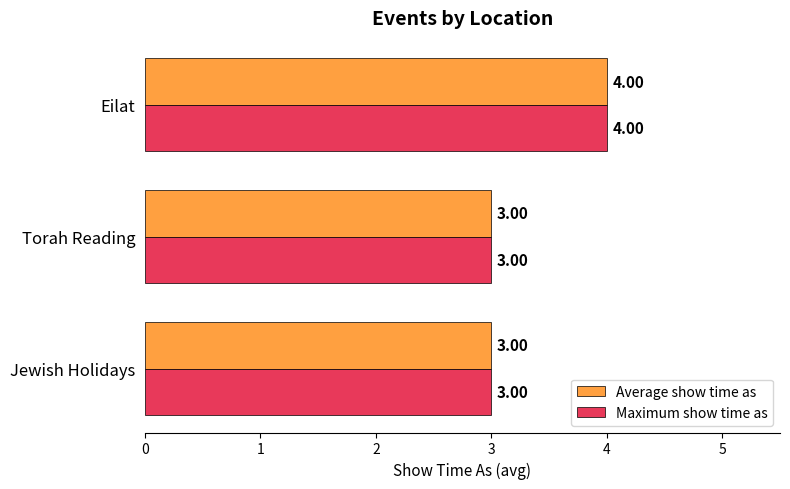

What is the sum of all Maximum show time as values?

10